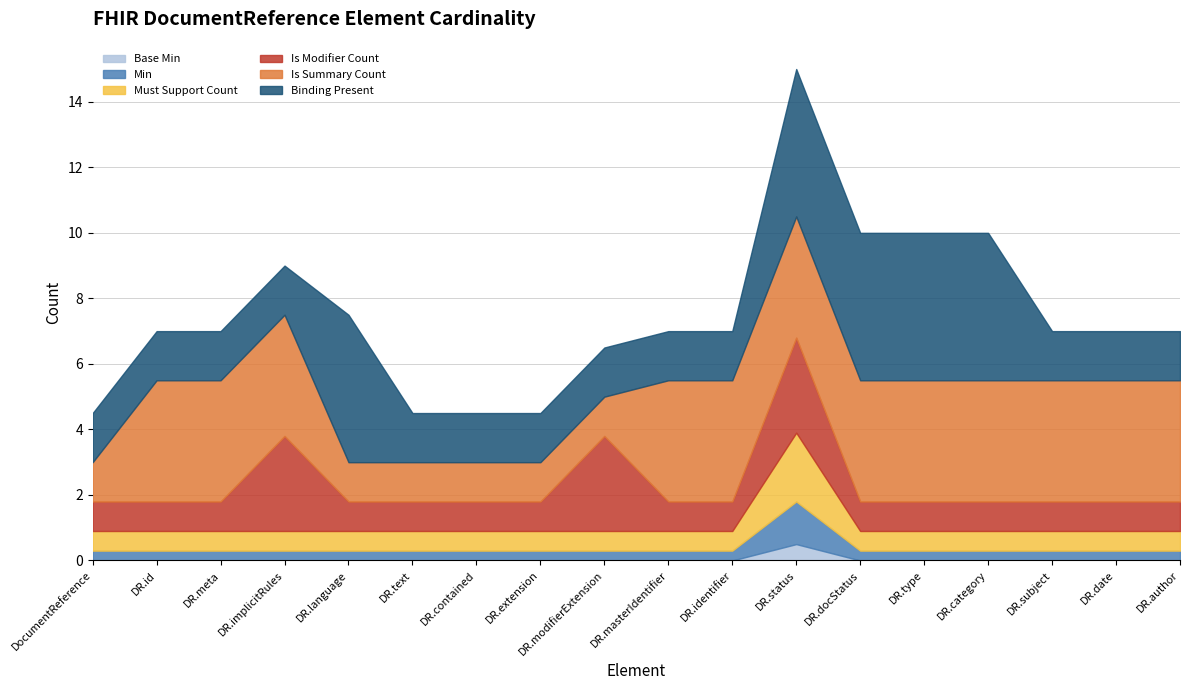

At which category is the sum across all series the highest?

DR.status